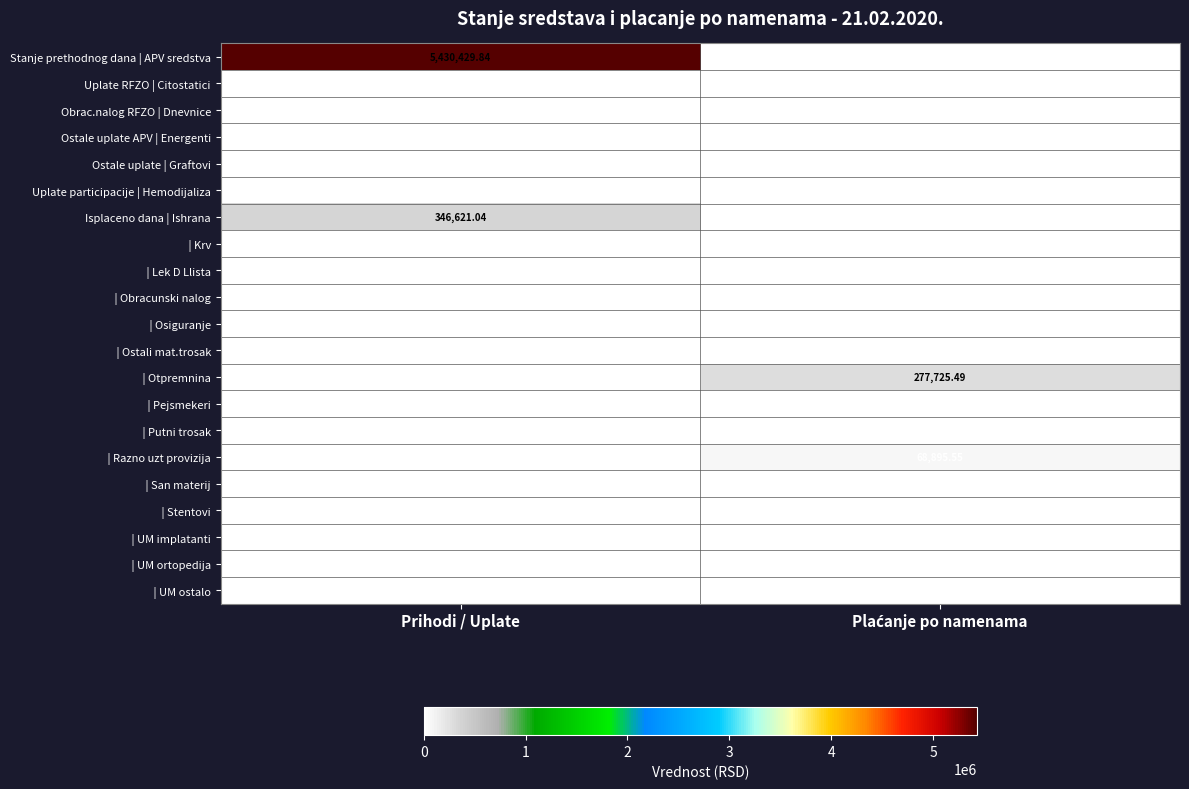

At which category does the chart reach its peak across all series?

Prihodi / Uplate